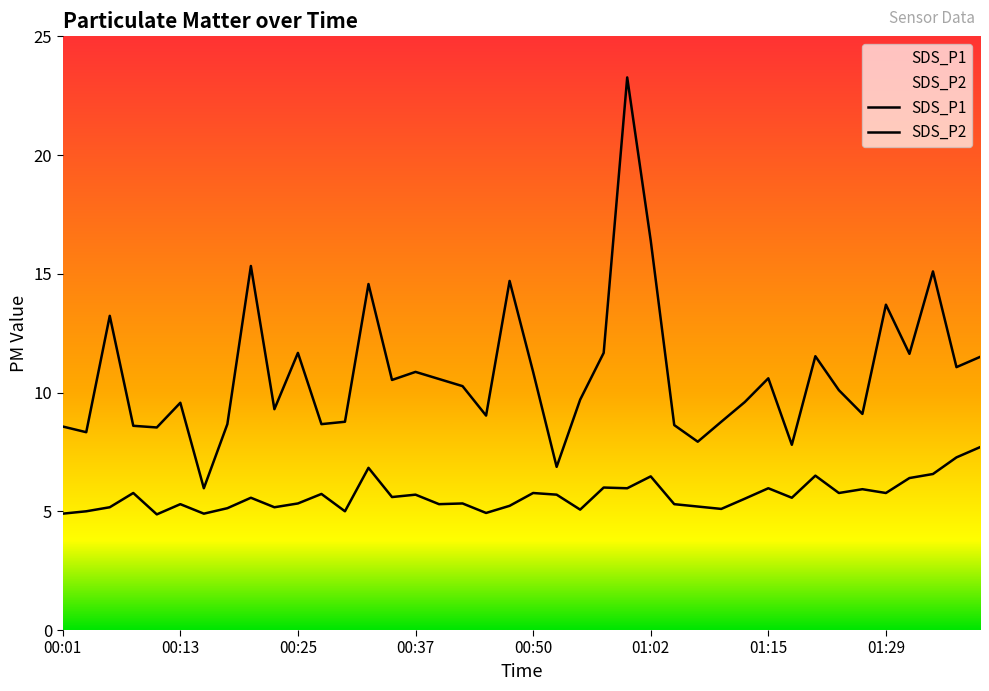

List the series in order of their overall mean, highest first.

SDS_P1, SDS_P2